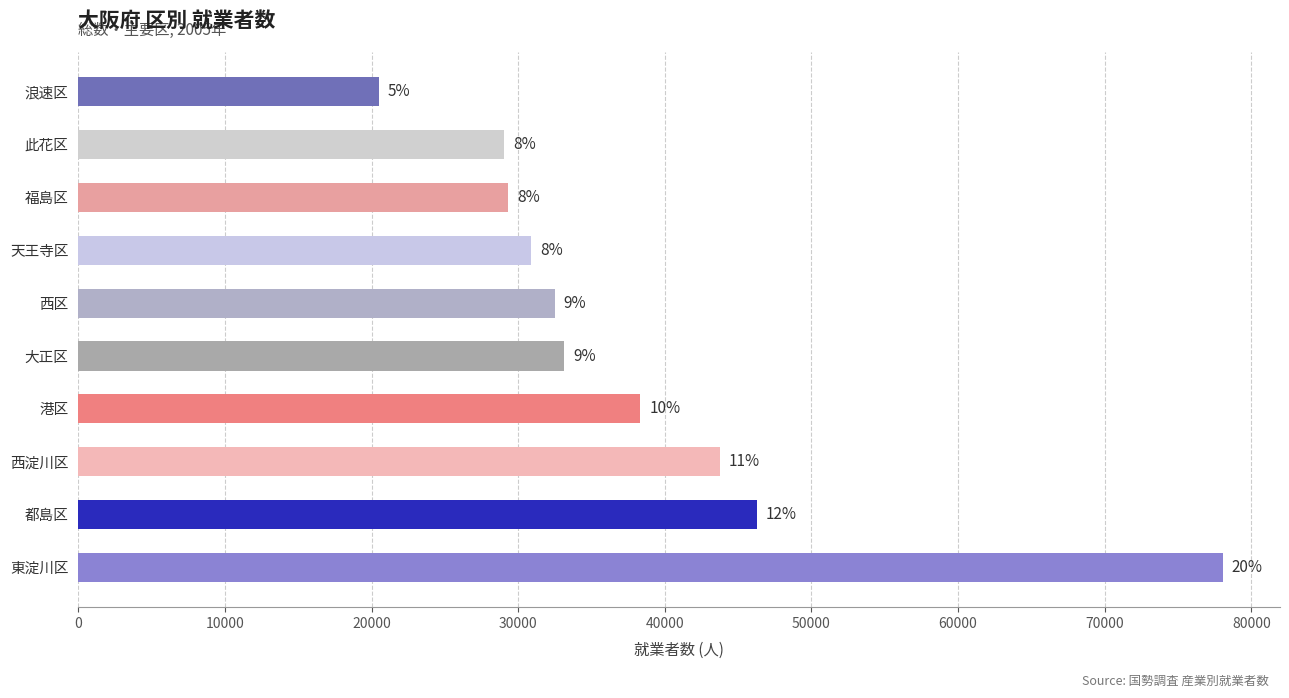

How many bars are there in total?

10